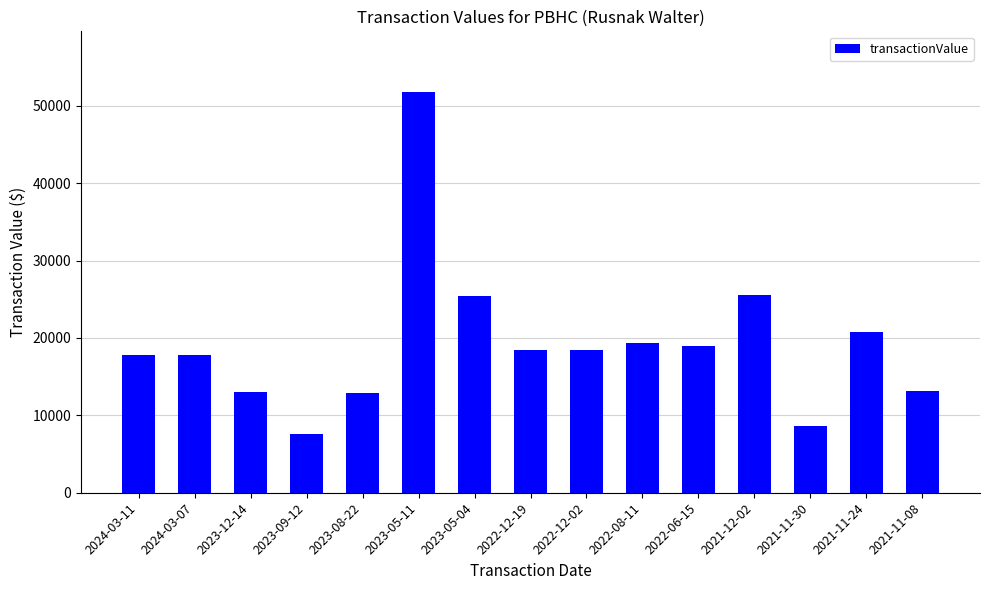

Read the value at 2023-09-12.

7601